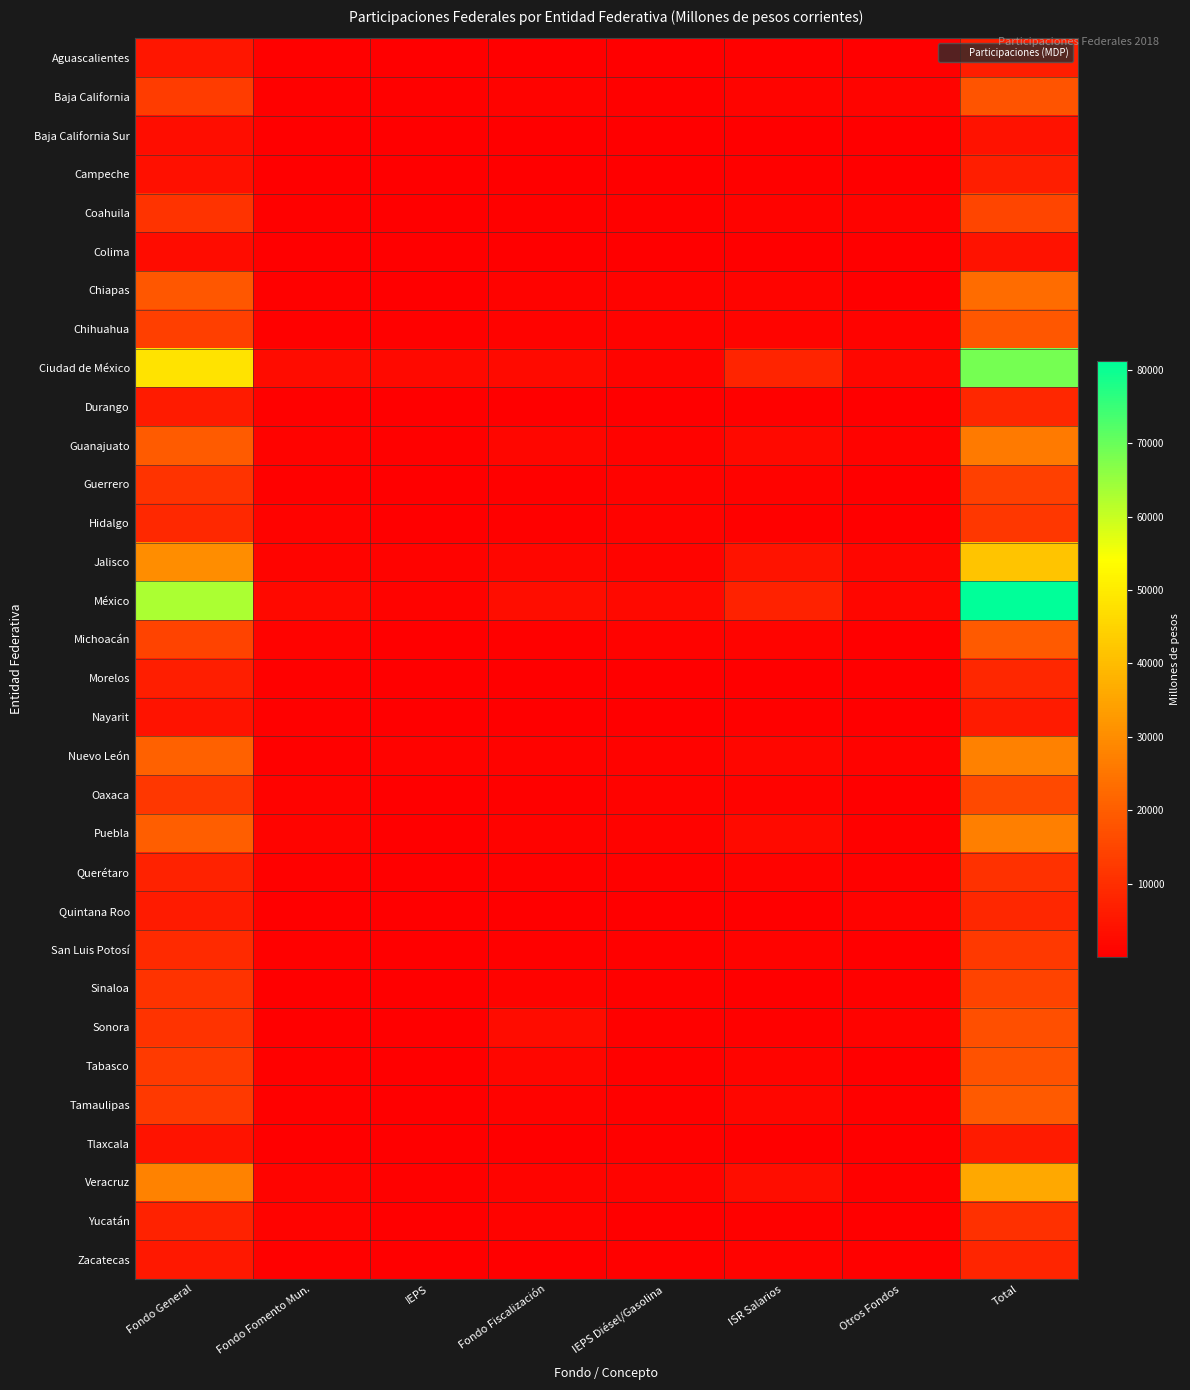

Which label corresponds to the largest value in the chart?

Total